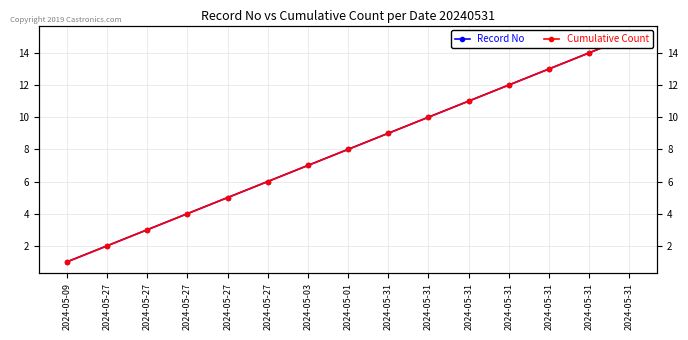

Reading left to right, list all the values displayed in this chart.

Record No: 1	2	3	4	5	6	7	8	9	10	11	12	13	14	15
Cumulative Count: 1	2	3	4	5	6	7	8	9	10	11	12	13	14	15